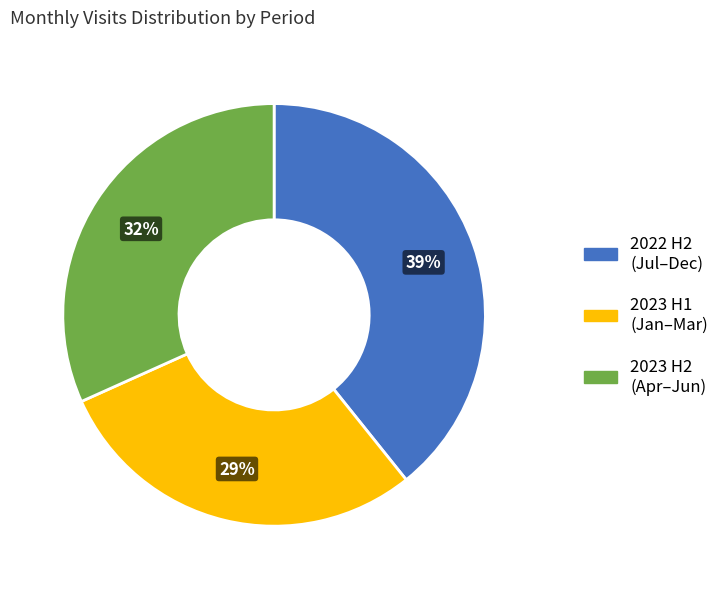

Count the number of slices in the pie.

3